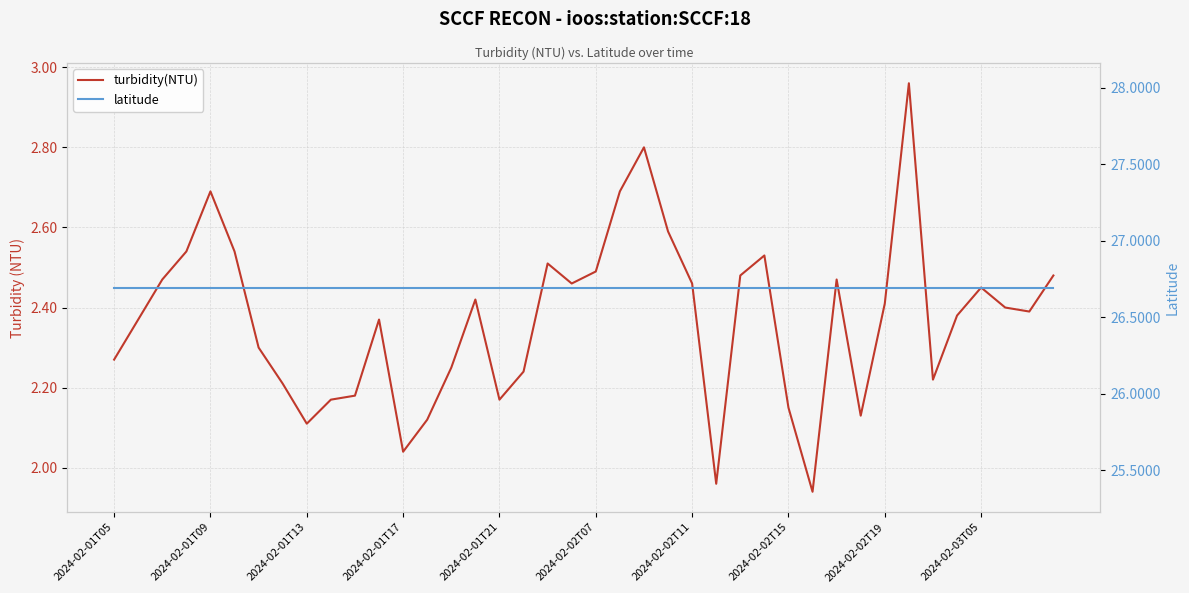

How many values in the turbidity(NTU) series are below 2?

2